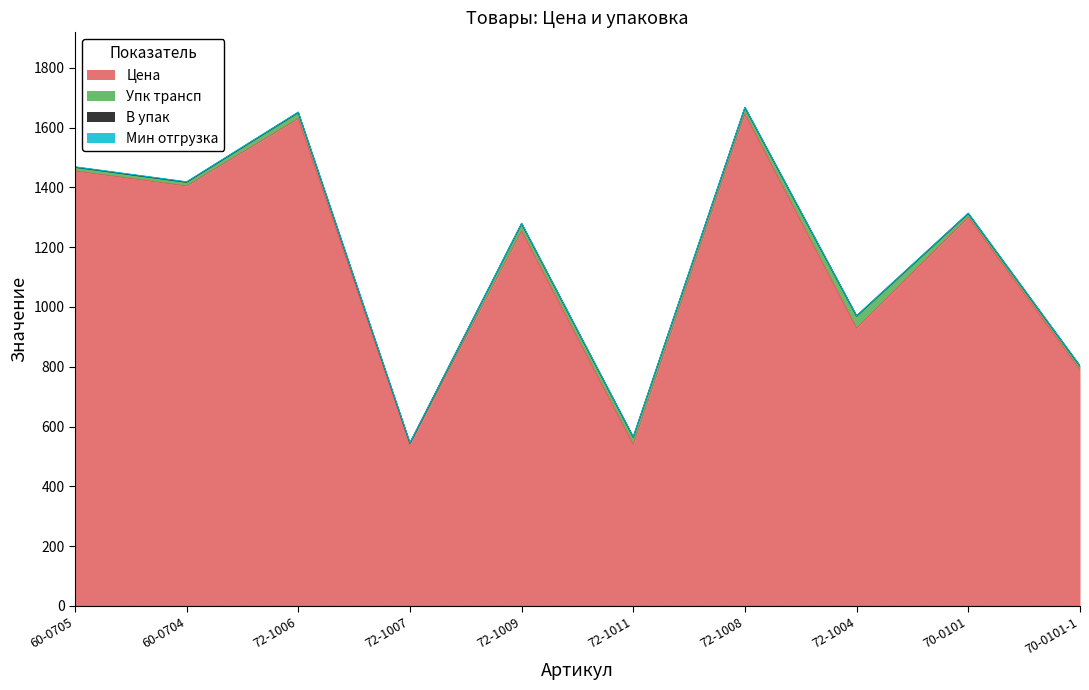

Is it true that Упк трансп equals 12.0 at 60-0704?

True